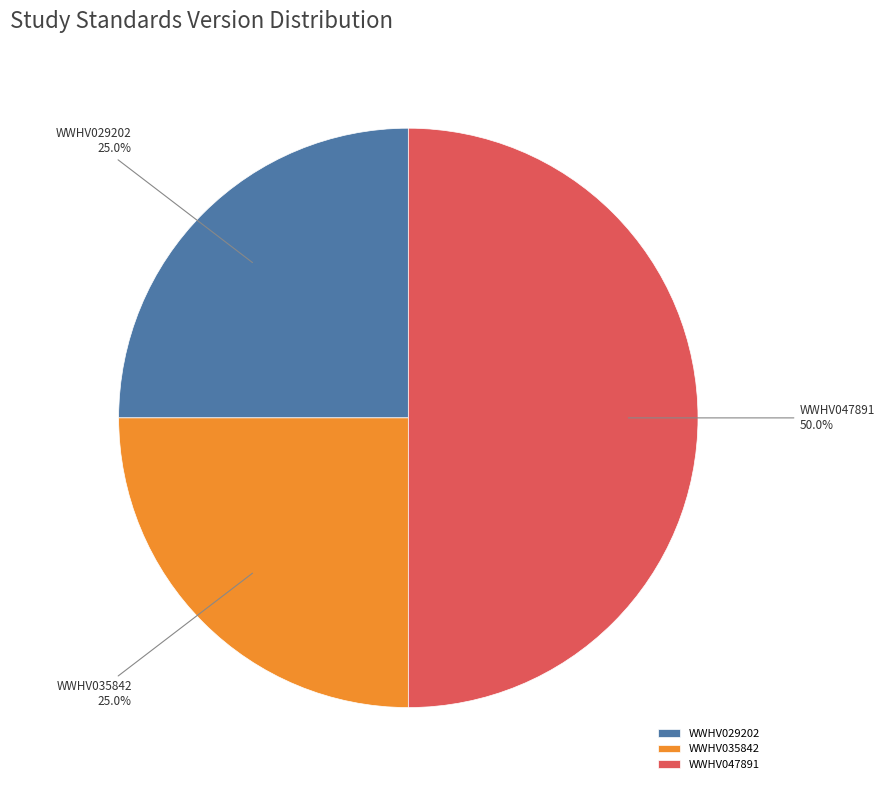

Which category has the biggest portion of the pie?

WWHV047891